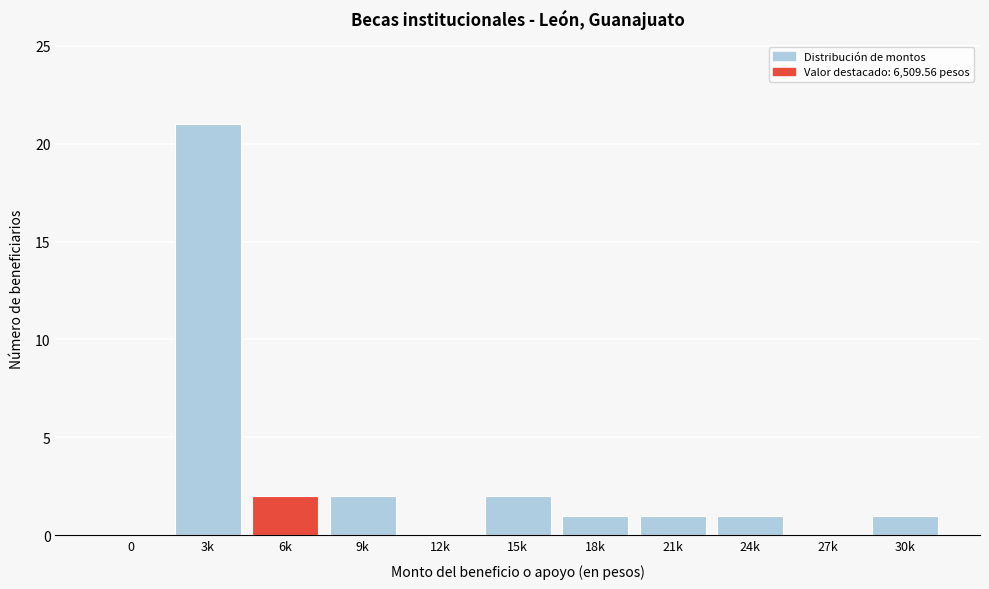

Reading left to right, list all the values displayed in this chart.

0=0	3k=21	6k=2	9k=2	12k=0	15k=2	18k=1	21k=1	24k=1	27k=0	30k=1